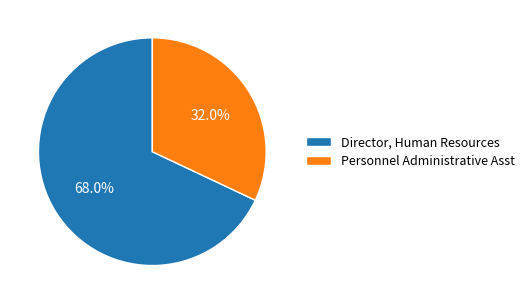

Which has a higher value, Personnel Administrative Asst or Director, Human Resources?

Director, Human Resources